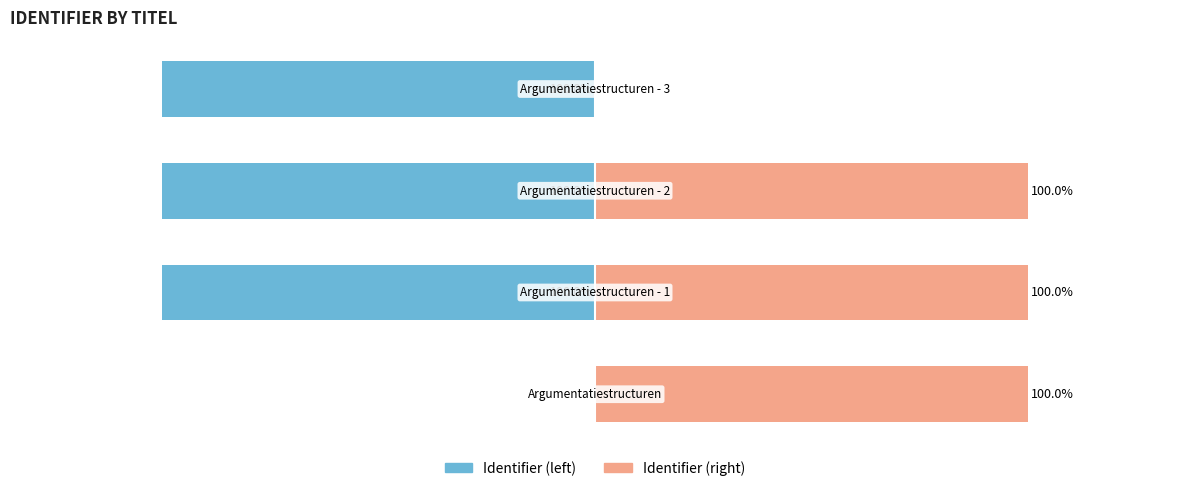

How many data points in Identifier (left) are less than -99?

3